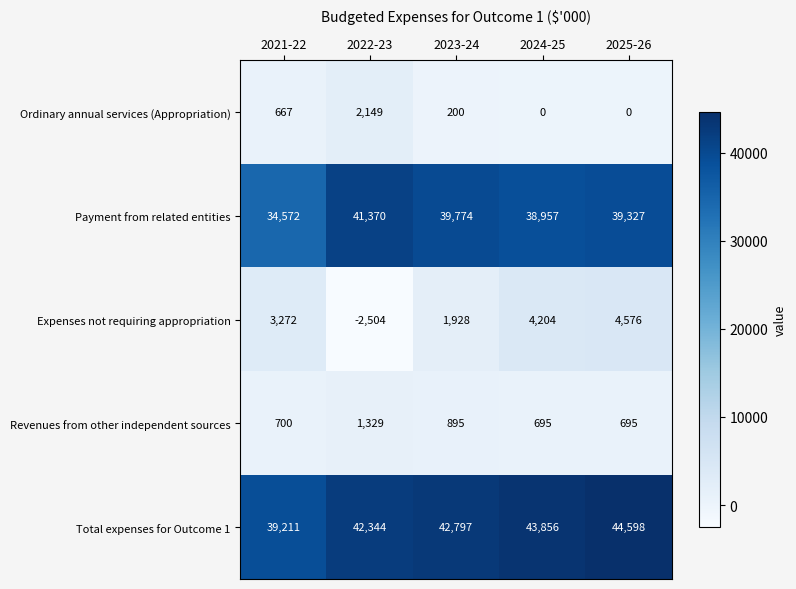

Is it true that Revenues from other independent sources equals 230 at 2021-22?

False